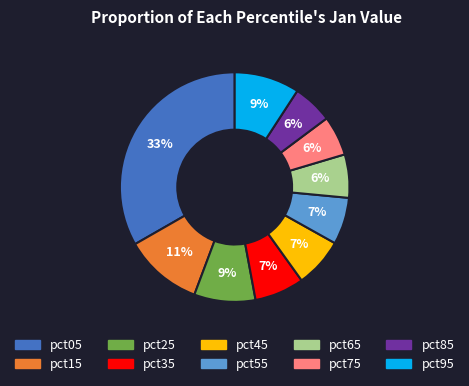

Which category has the biggest portion of the pie?

pct05